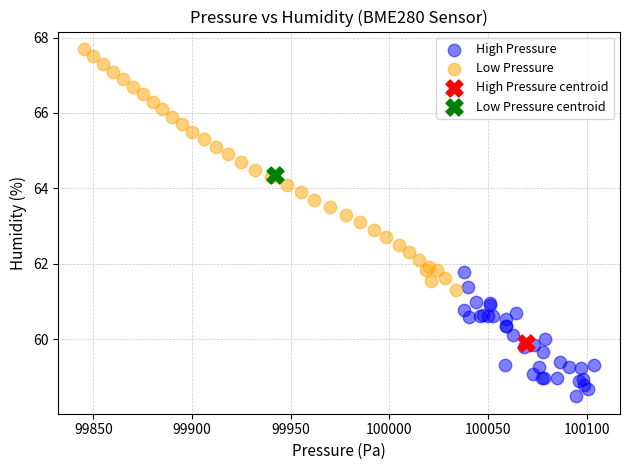

What are all the series names shown in the legend?

High Pressure, Low Pressure, High Pressure centroid, Low Pressure centroid